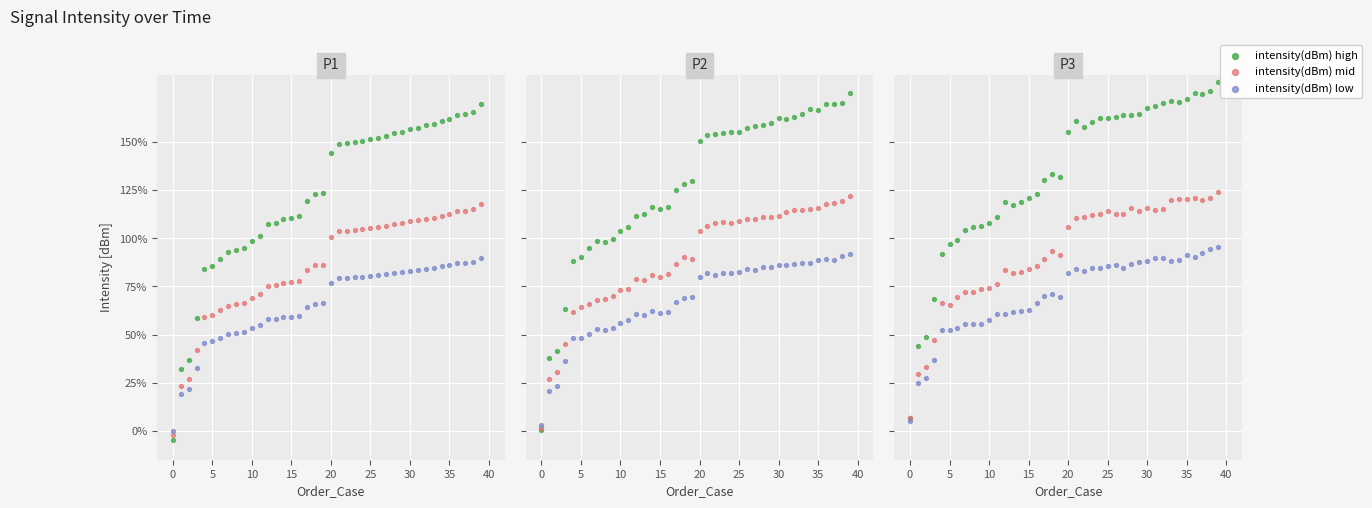

Which series has the largest Y range (max minus min)?

intensity(dBm) high